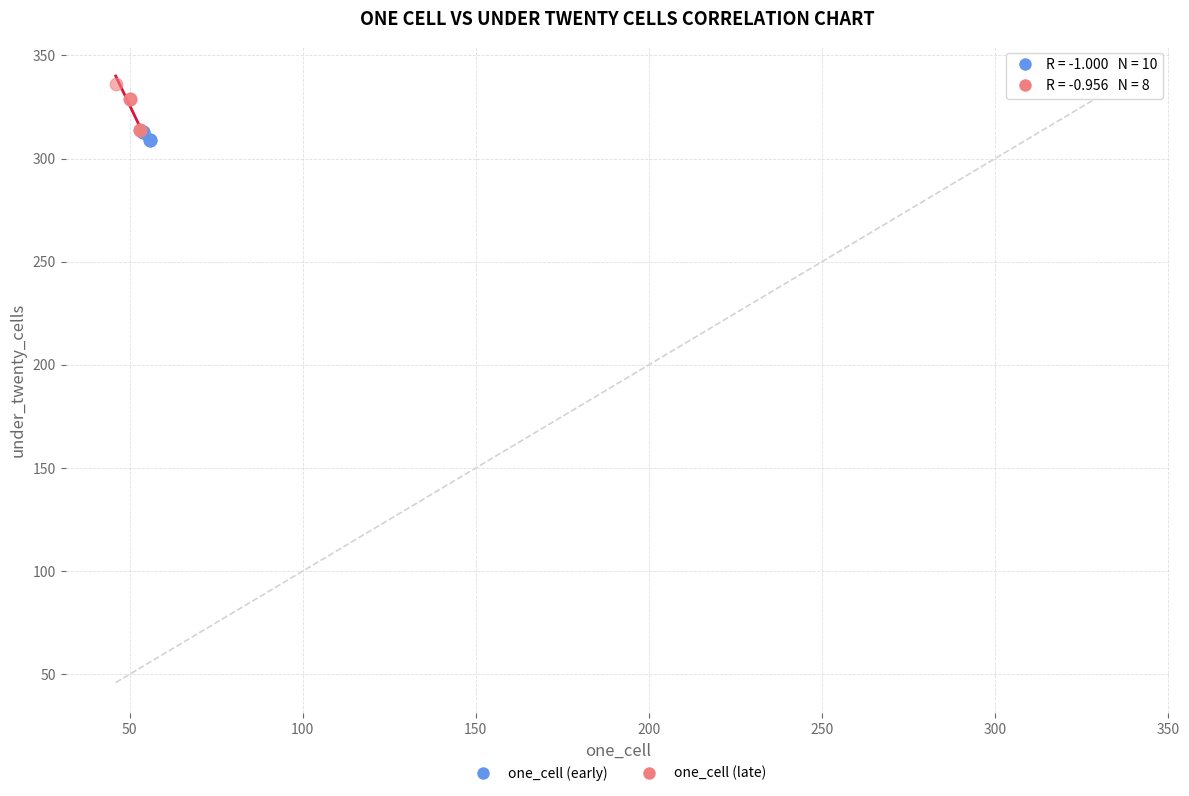

Which series reaches the minimum Y coordinate?

one_cell (early)